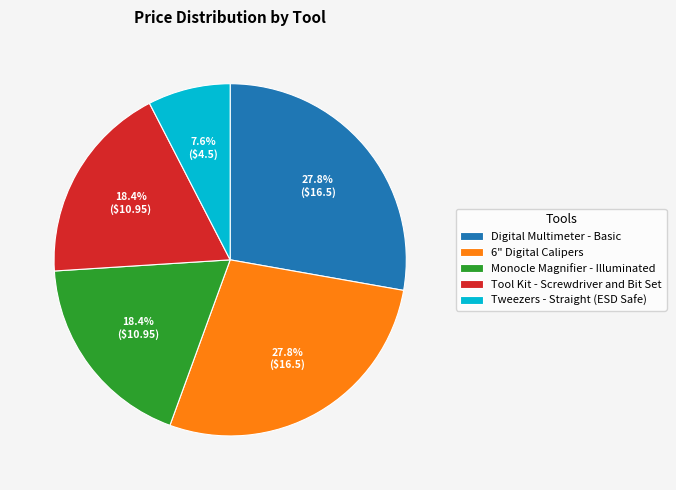

What is the smallest slice in the pie chart?

Tweezers - Straight (ESD Safe)